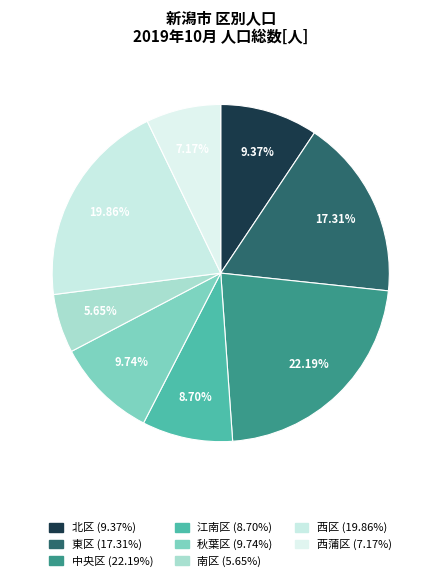

How many segments does this pie chart have?

8